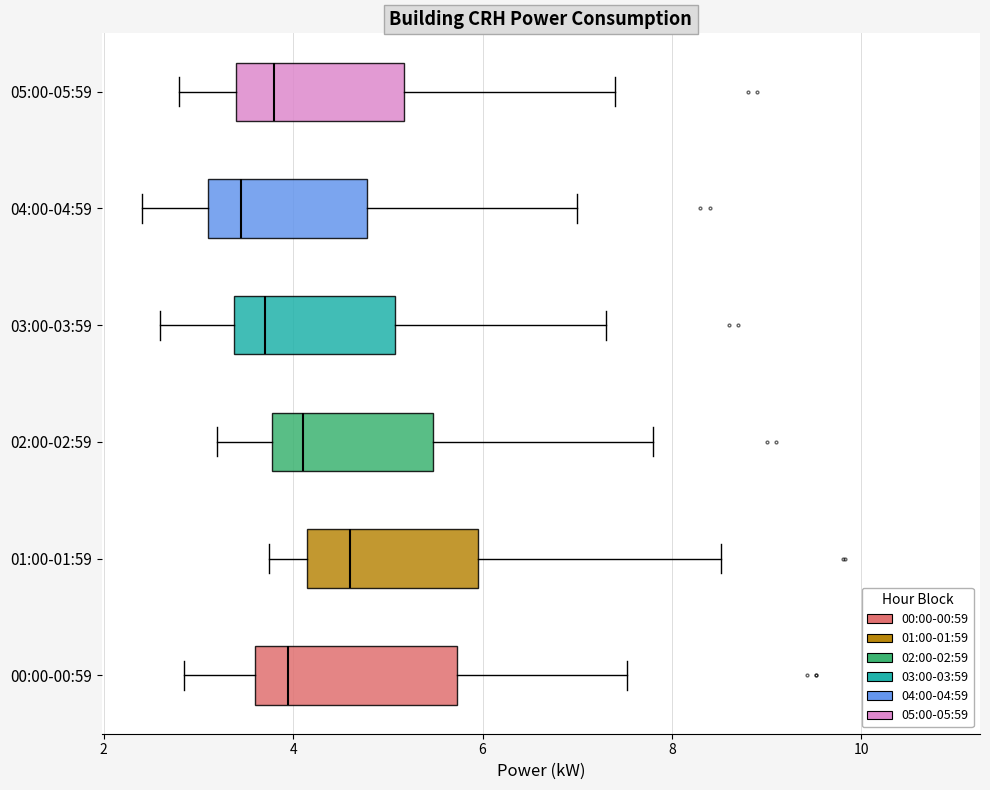

Where does the left whisker of the box for 05:00-05:59 end on the x-axis? The values are not printed on the chart, so give them approximately, as read against the axis.

2.8